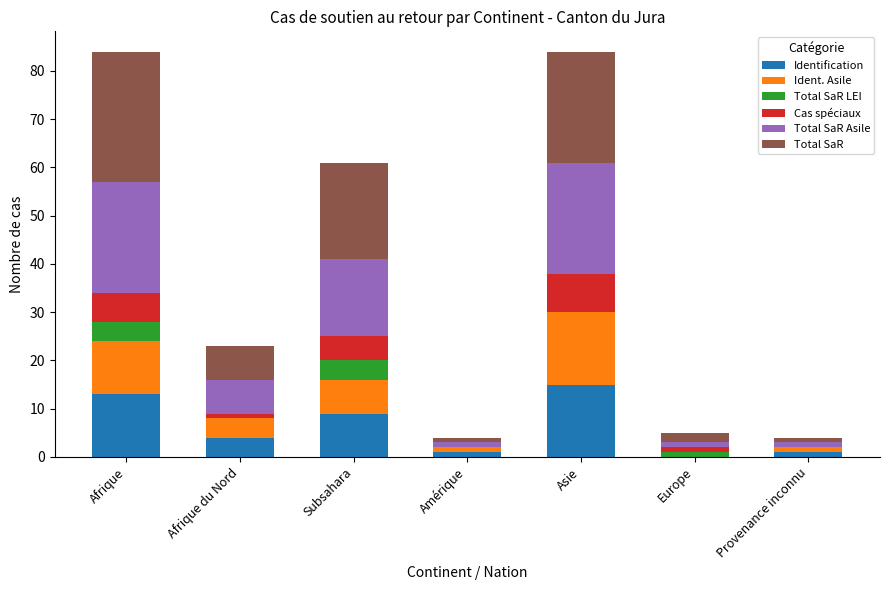

The Identification series shows 0 at Europe. True or false?

True